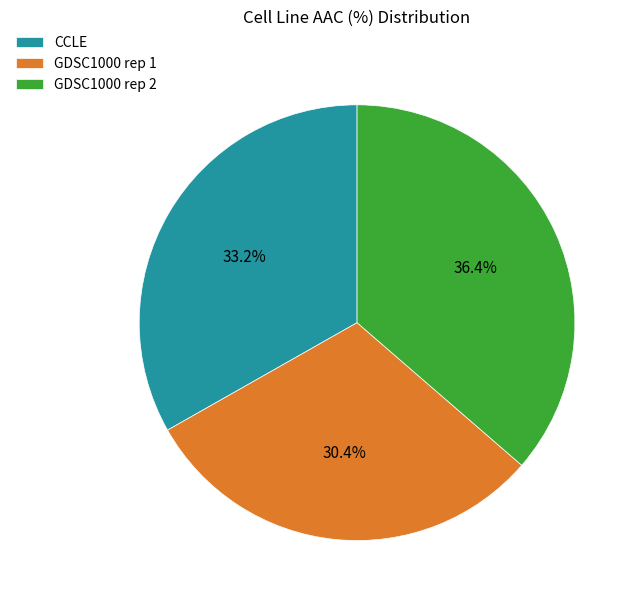

Combined, what portion of the pie is GDSC1000 rep 1 and GDSC1000 rep 2?

66.8%